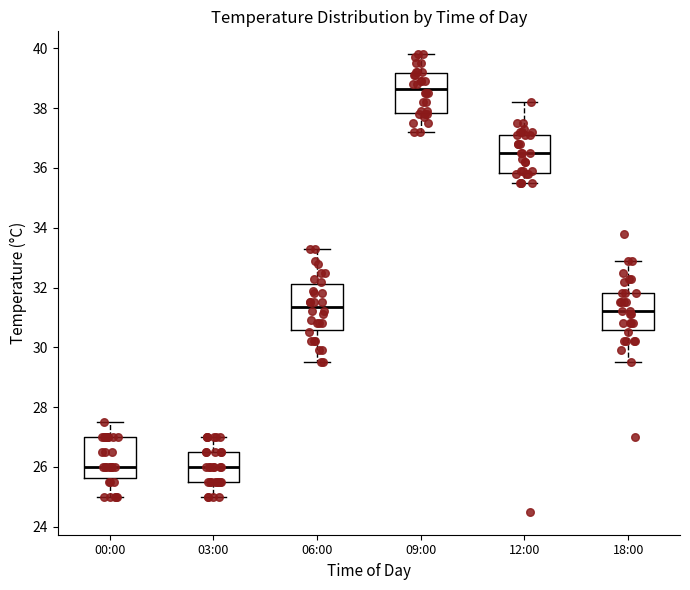

Which box has the highest median line?

09:00